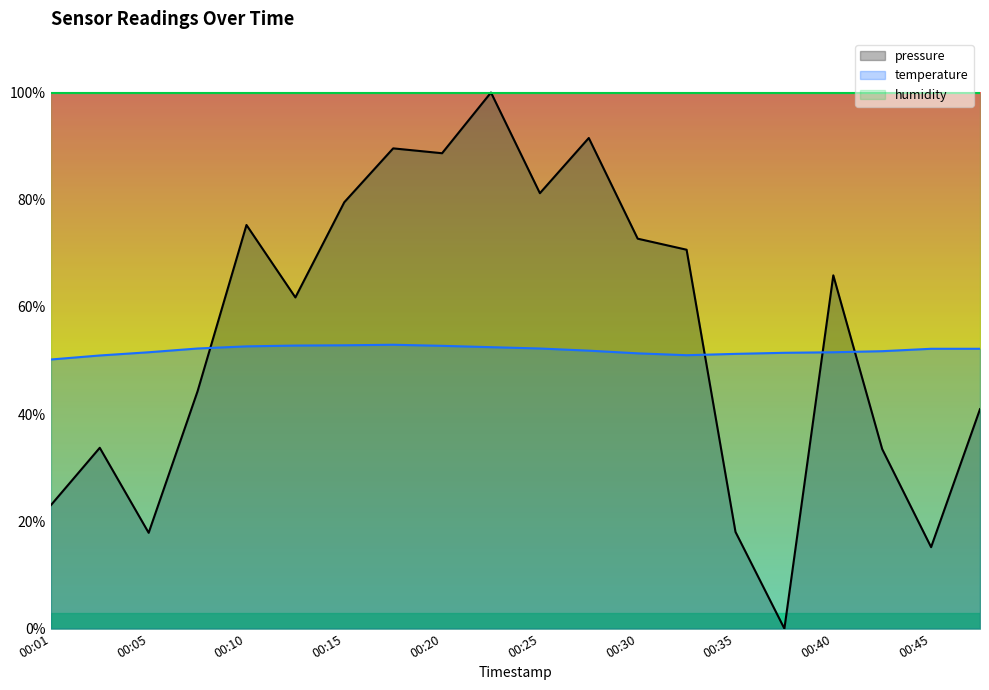

At 00:01, list the series in order from smallest to largest.

pressure, temperature, humidity